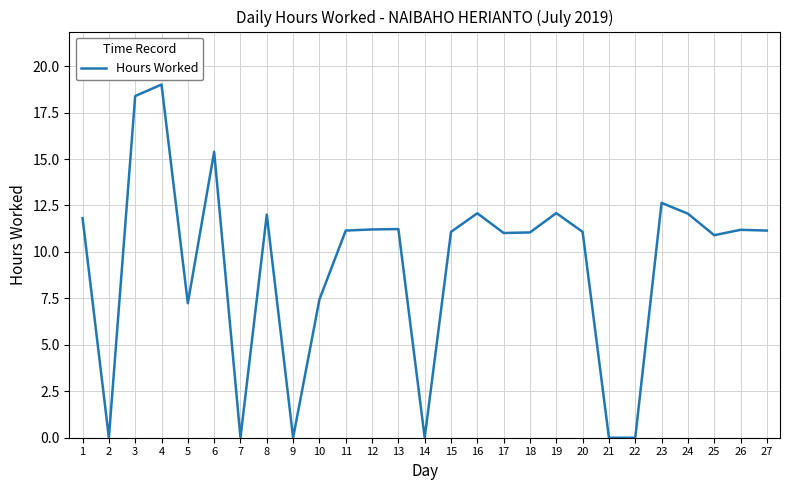

What is the maximum value shown in the chart?

19.0